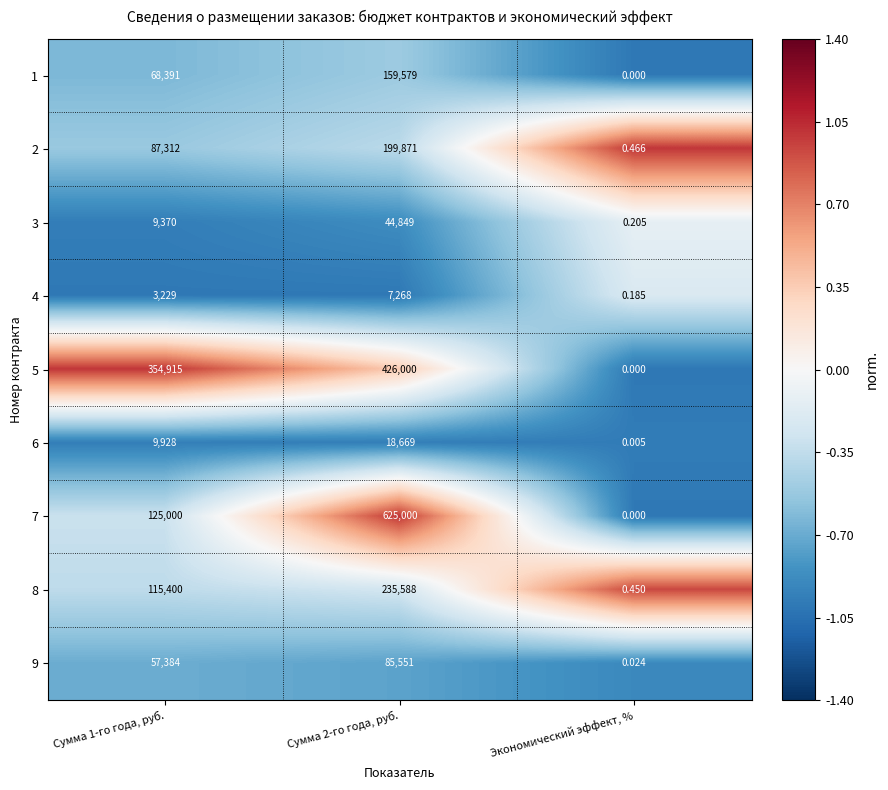

Rank the series by their maximum value, from highest to lowest.

7, 5, 8, 2, 1, 9, 3, 6, 4